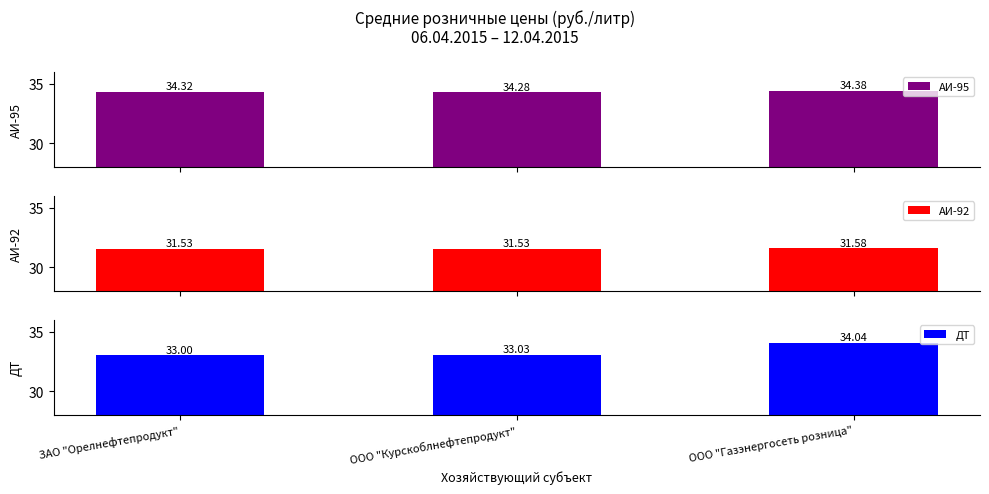

What is the difference between the АИ-95 values at ООО "Курскоблнефтепродукт" and ООО "Газэнергосеть розница"?

0.1